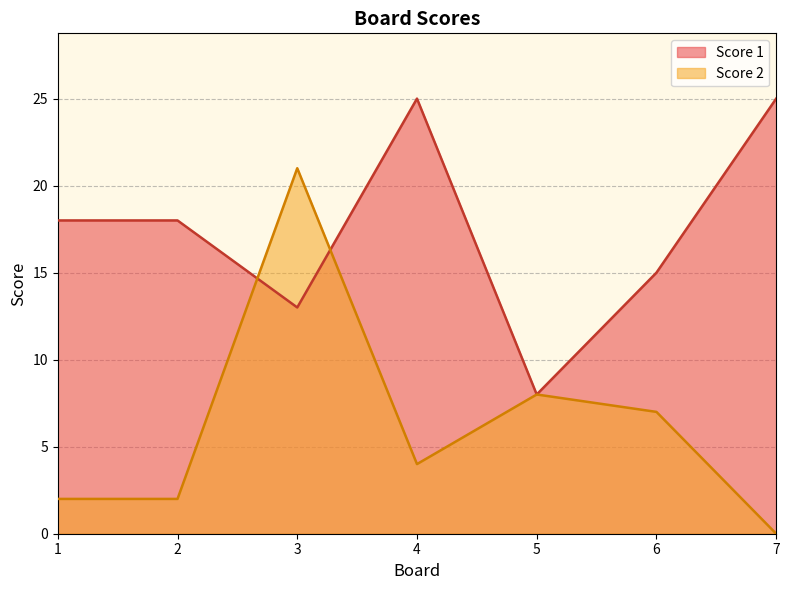

What is the difference between the second highest and minimum values in the Score 1 series?

17